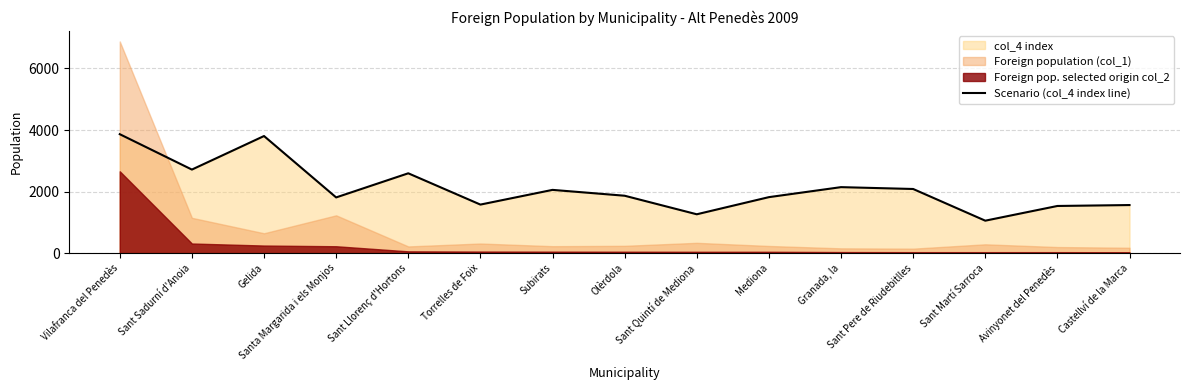

The value at Sant Llorenç d'Hortons is 4499. True or false?

False